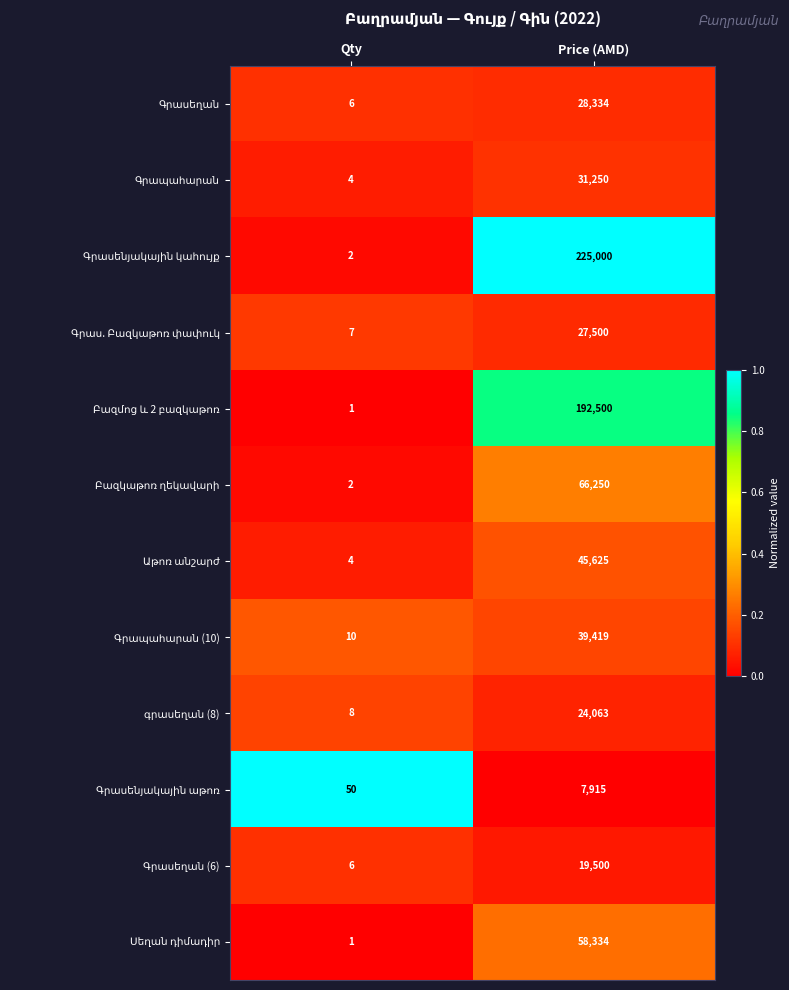

Which label corresponds to the smallest value in the chart?

Qty